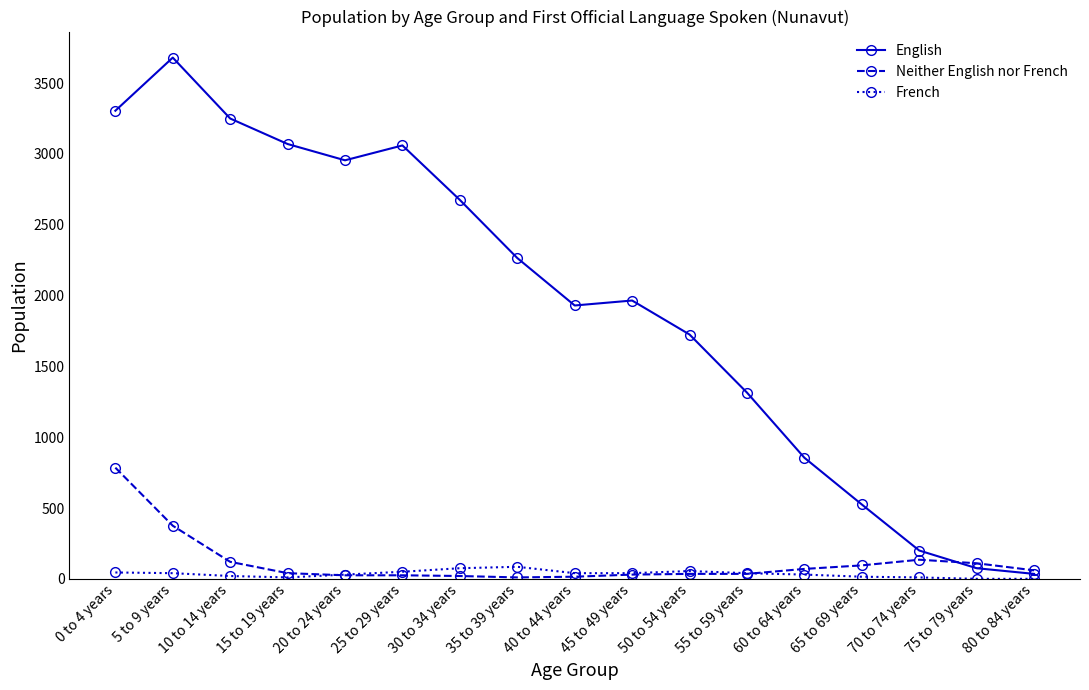

What are all the series names shown in the legend?

English, Neither English nor French, French